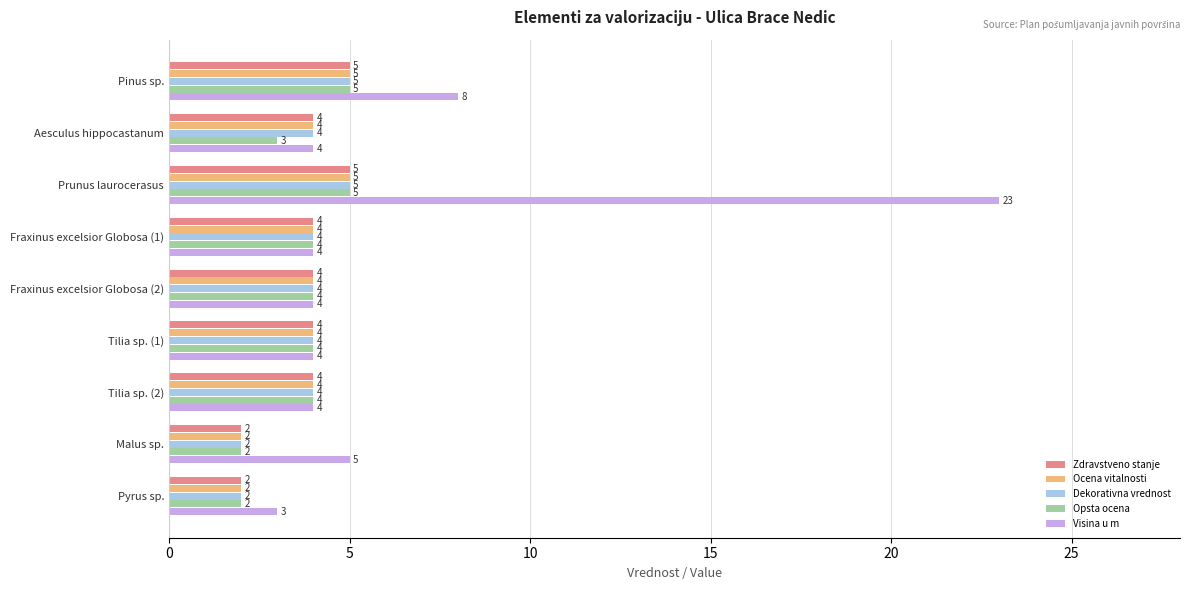

Which series changed the most between Pinus sp. and Pyrus sp.?

Visina u m